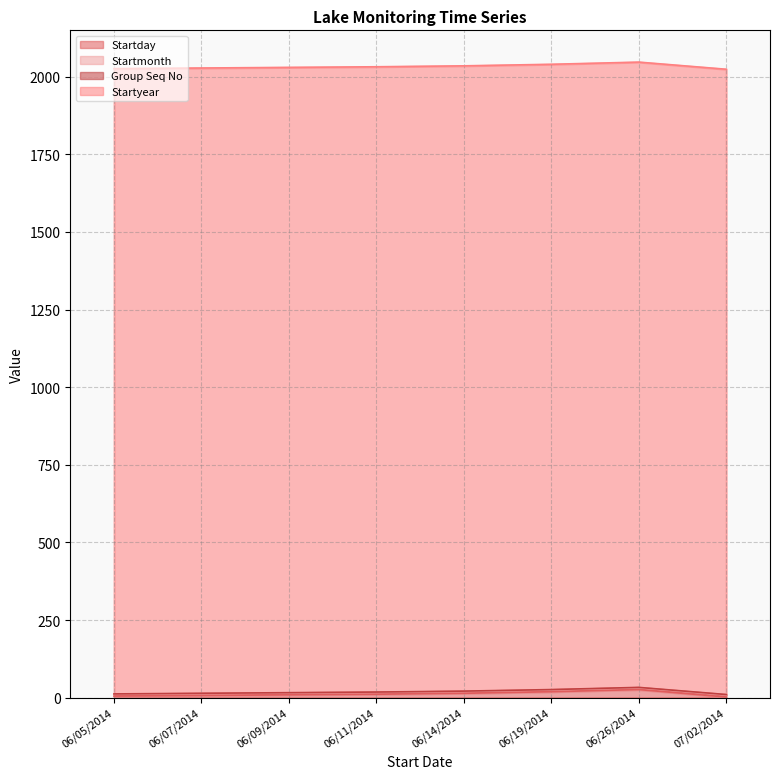

Reading left to right, list all the values displayed in this chart.

Startday: 06/05/2014=5	06/07/2014=7	06/09/2014=9	06/11/2014=11	06/14/2014=14	06/19/2014=19	06/26/2014=26	07/02/2014=2
Startmonth: 06/05/2014=6	06/07/2014=6	06/09/2014=6	06/11/2014=6	06/14/2014=6	06/19/2014=6	06/26/2014=6	07/02/2014=7
Group Seq No: 06/05/2014=1	06/07/2014=1	06/09/2014=1	06/11/2014=1	06/14/2014=1	06/19/2014=1	06/26/2014=1	07/02/2014=1
Startyear: 06/05/2014=2014	06/07/2014=2014	06/09/2014=2014	06/11/2014=2014	06/14/2014=2014	06/19/2014=2014	06/26/2014=2014	07/02/2014=2014